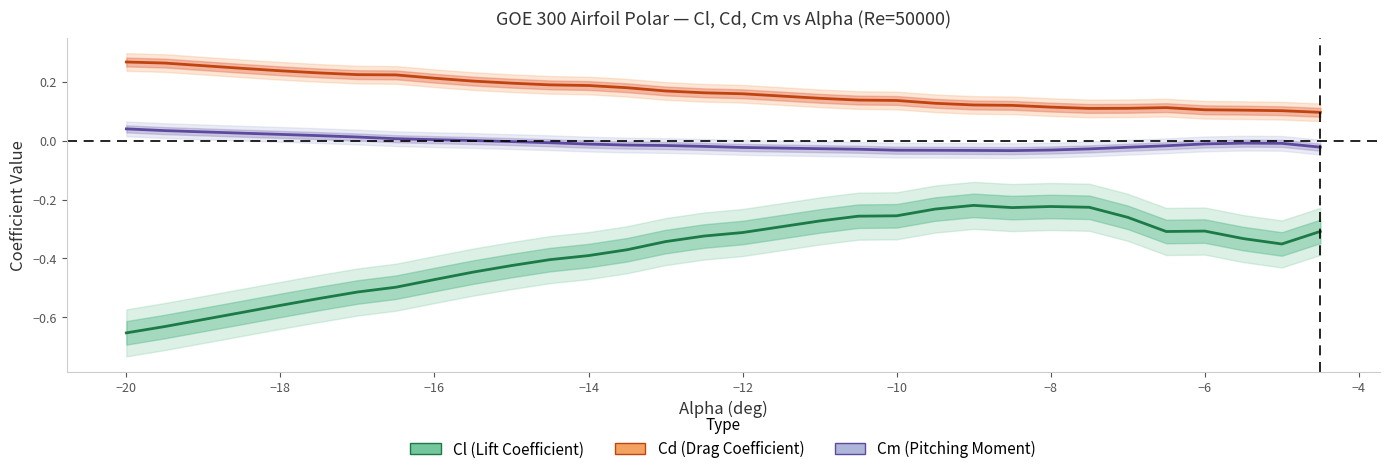

In Cd (Drag Coefficient), how many points are higher than both neighbors (excluding endpoints)?

1